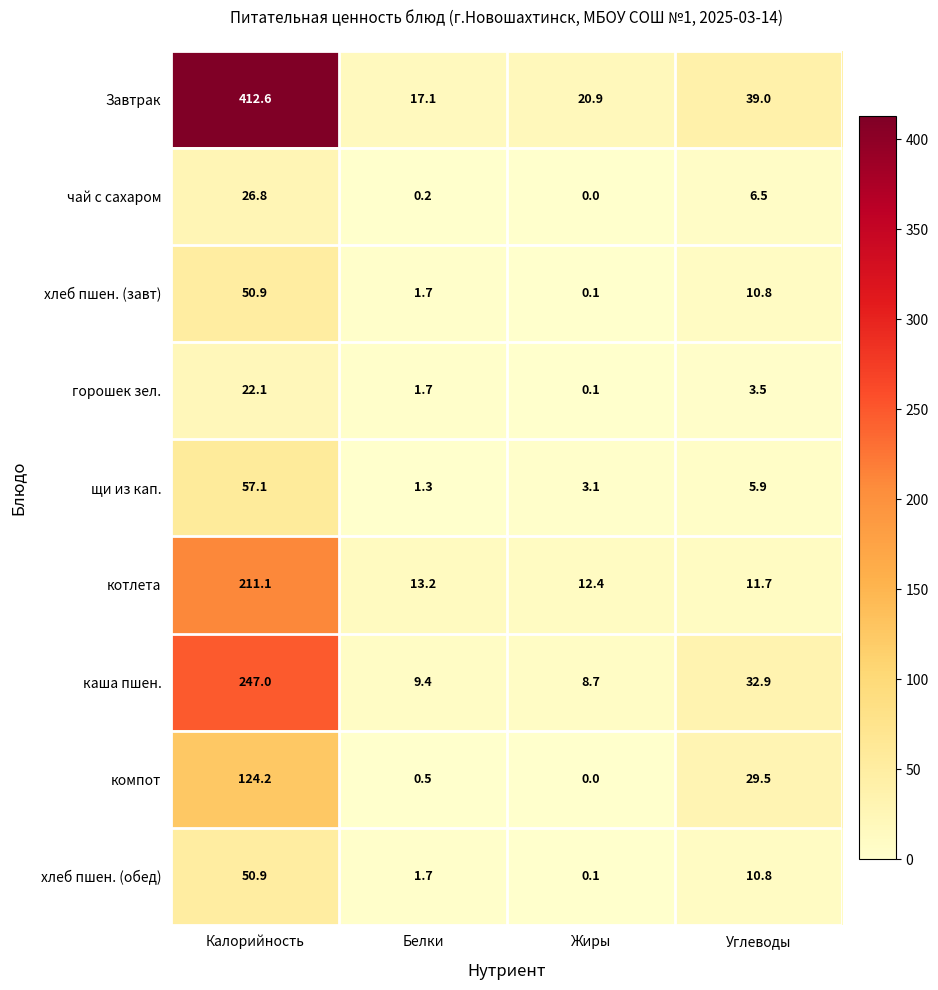

Between Калорийность and Жиры, which series saw the biggest shift?

Завтрак